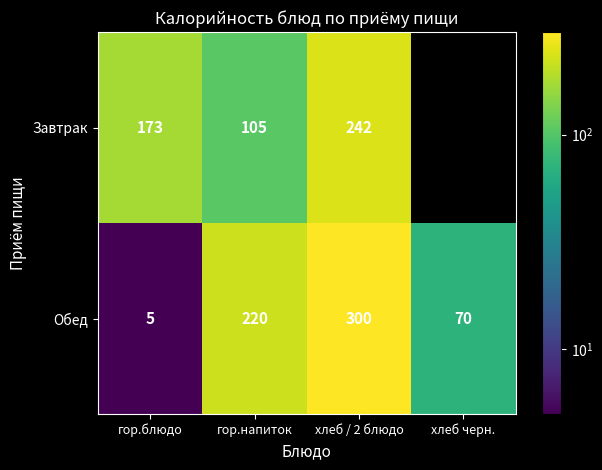

What is the difference between the highest and lowest values at хлеб / 2 блюдо?

58